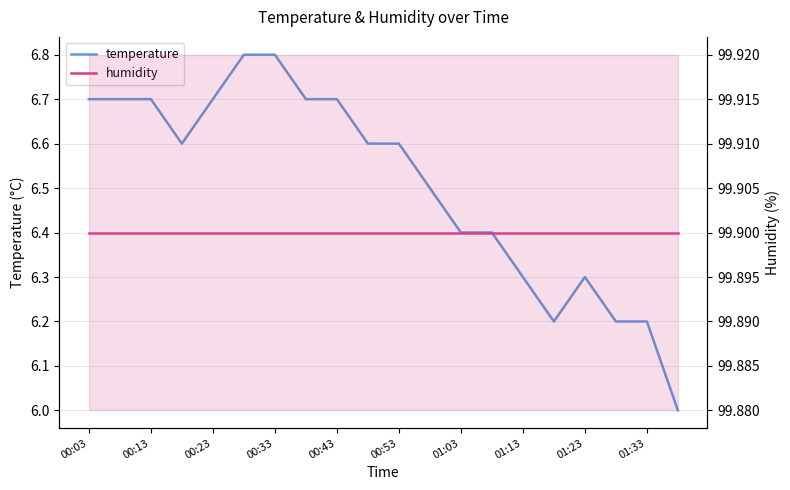

Rank the series at 01:33 from lowest to highest value.

temperature, humidity